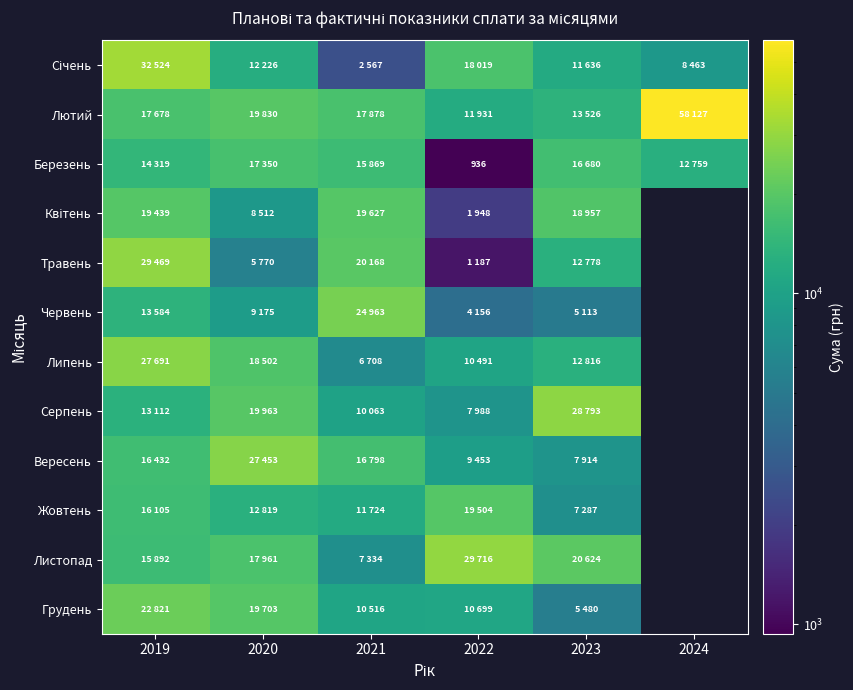

What is the difference between the Листопад values at 2019 and 2022?

13824.1